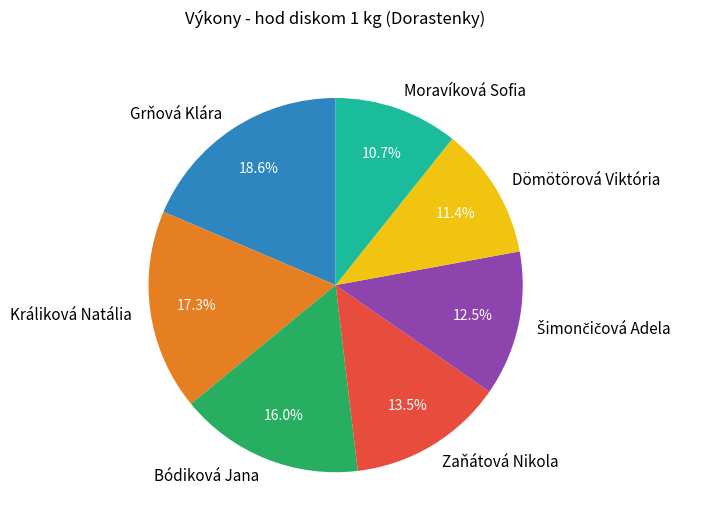

How many segments does this pie chart have?

7